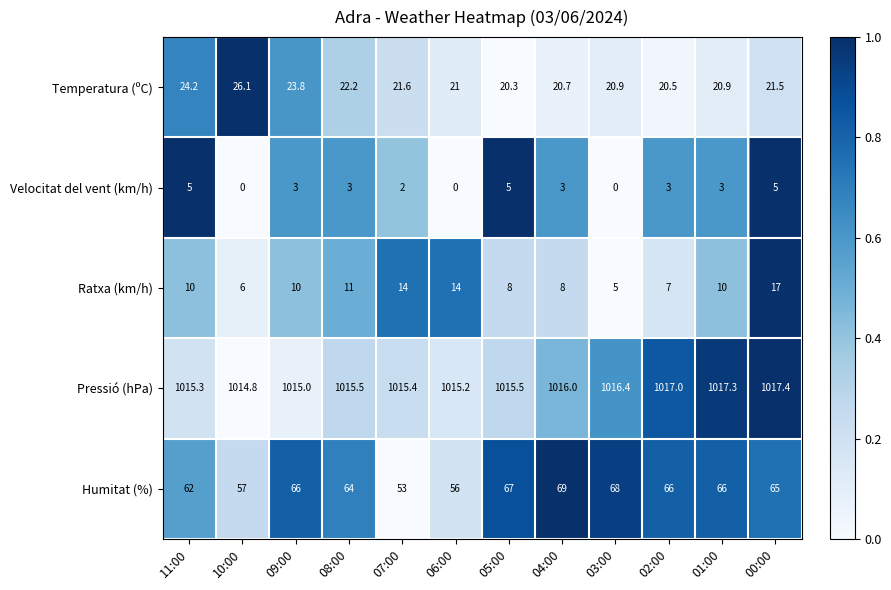

What is the difference between the highest and lowest values at 05:00?

1010.5